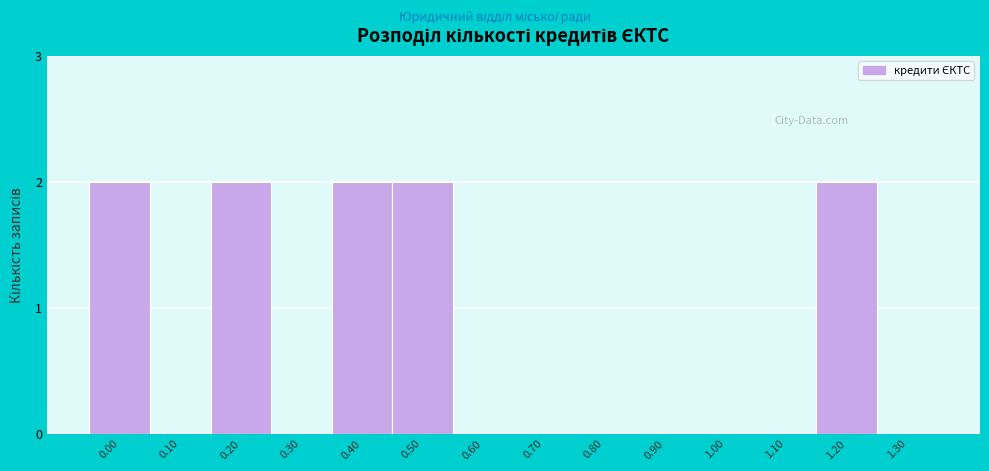

Reading left to right, what are all the values shown in this chart?

0.00=2	0.10=0	0.20=2	0.30=0	0.40=2	0.50=2	0.60=0	0.70=0	0.80=0	0.90=0	1.00=0	1.10=0	1.20=2	1.30=0